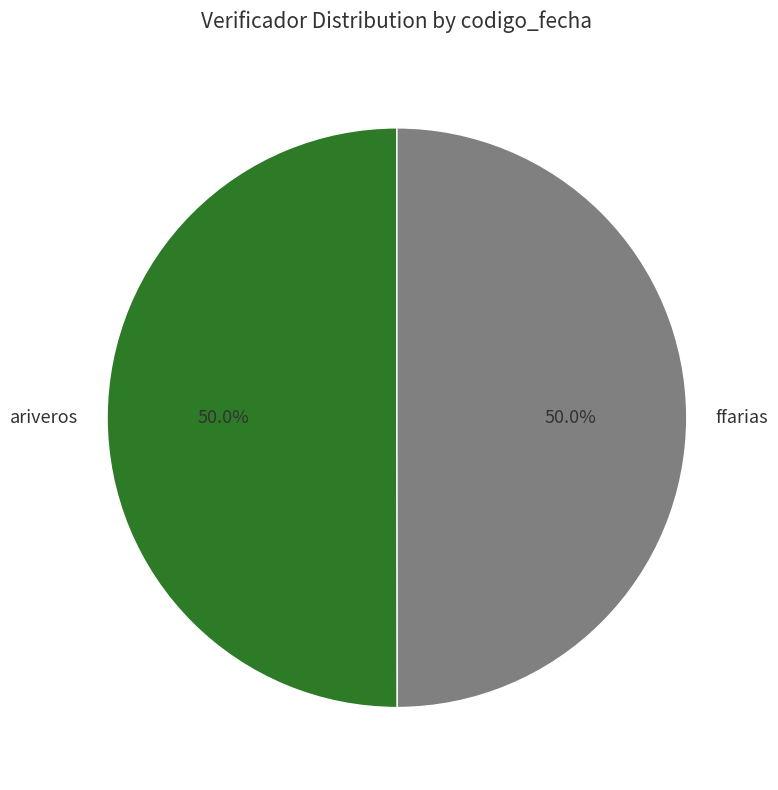

What is the ratio of the value at ariveros to the value at ffarias?

1.0